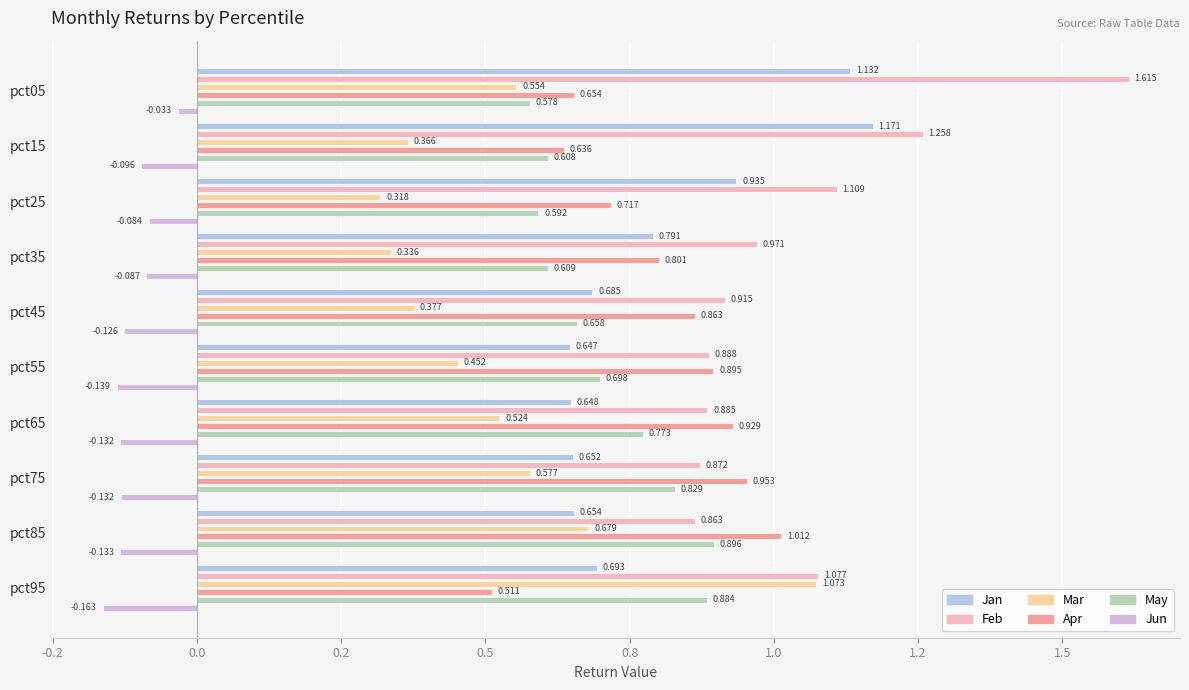

How many distinct data groups are displayed?

6